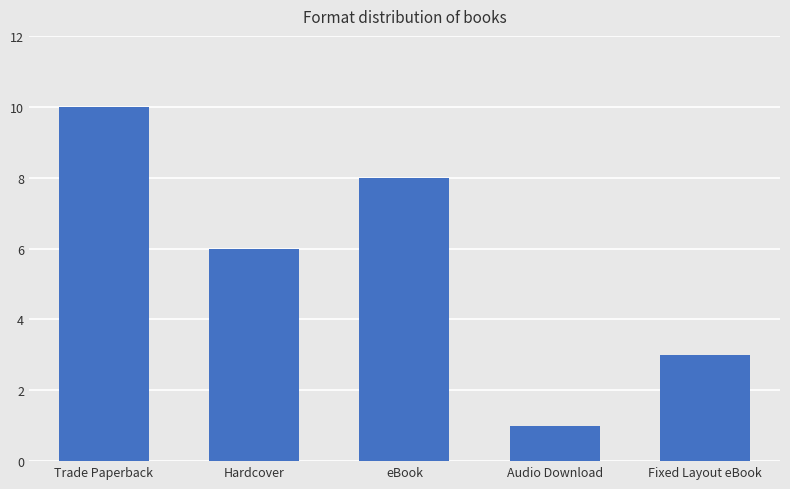

What is the difference between the values at Hardcover and eBook?

2